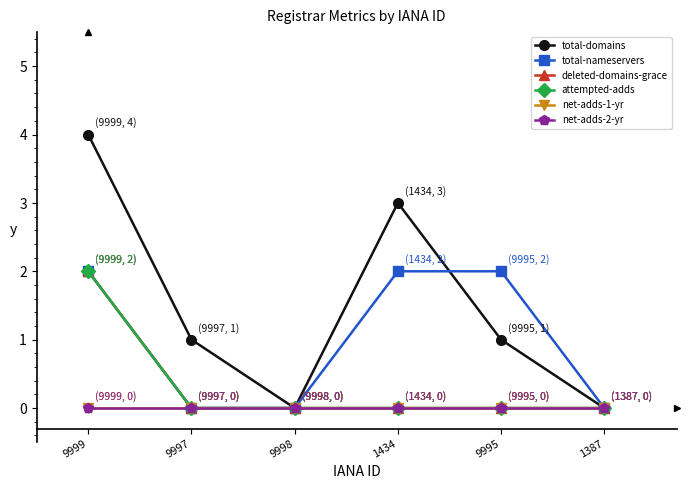

At which label does total-domains reach its peak?

9999